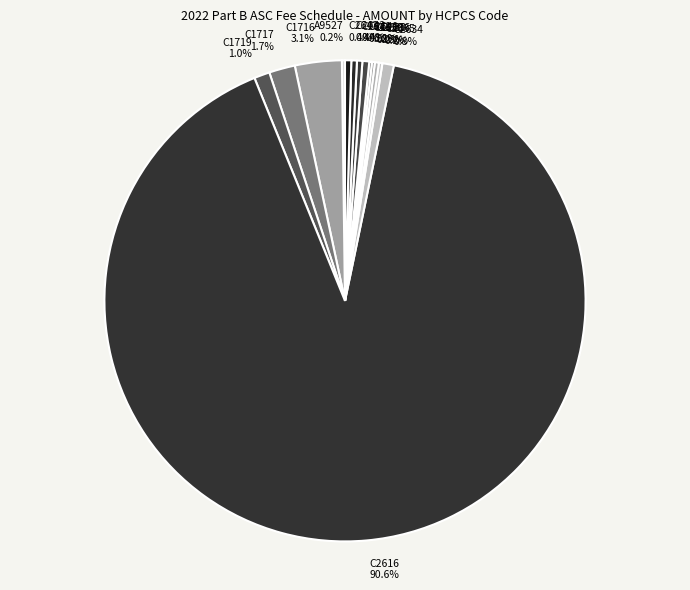

Is it true that C2634 is 1% of the pie?

True